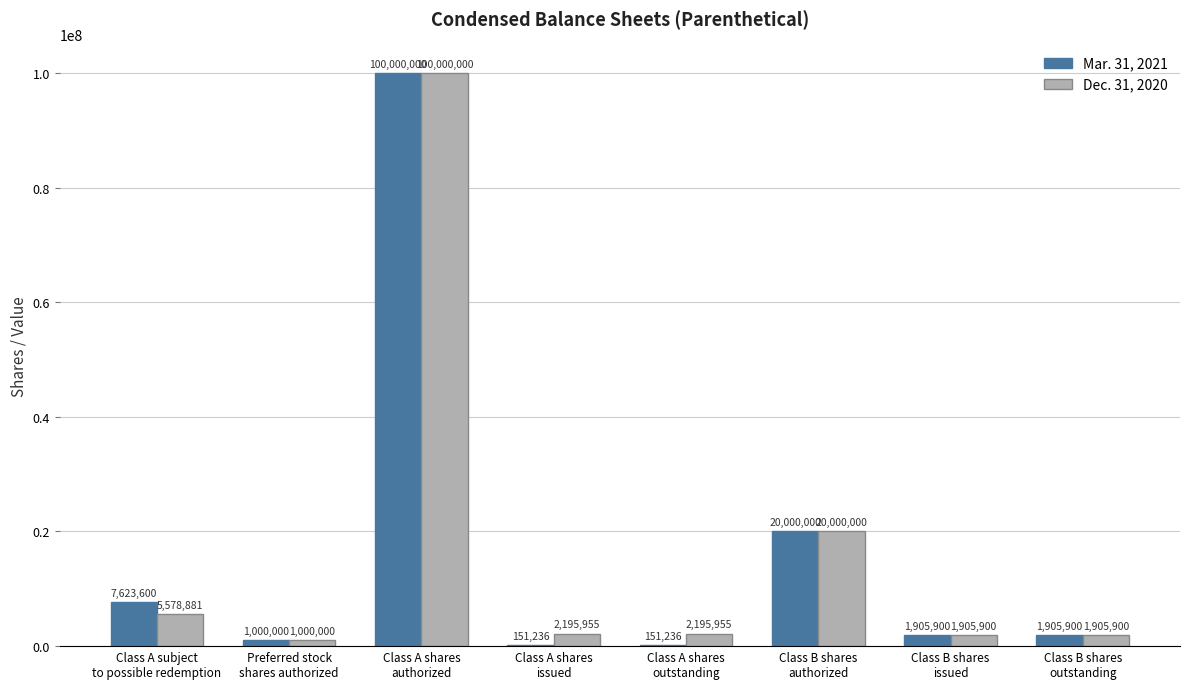

At which label is Dec. 31, 2020 closest to 50500000?

Class B shares
authorized